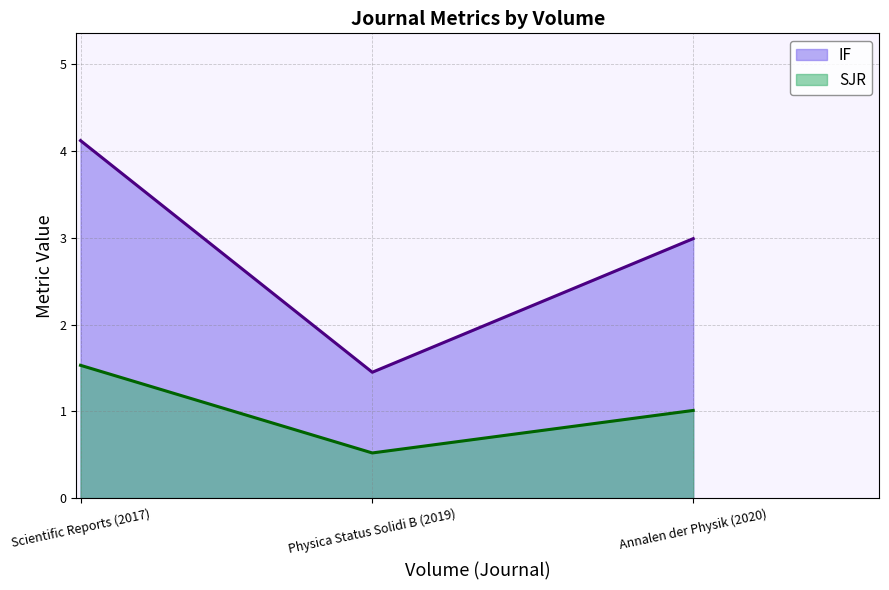

The value of SJR at Physica Status Solidi B (2019) is 0.5. True or false?

True